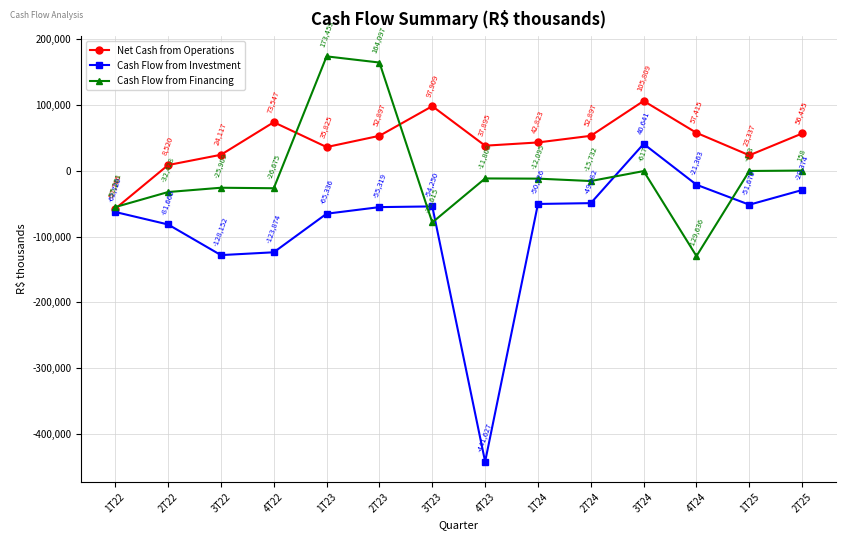

True or false: Net Cash from Operations and Cash Flow from Investment cross at least once.

False